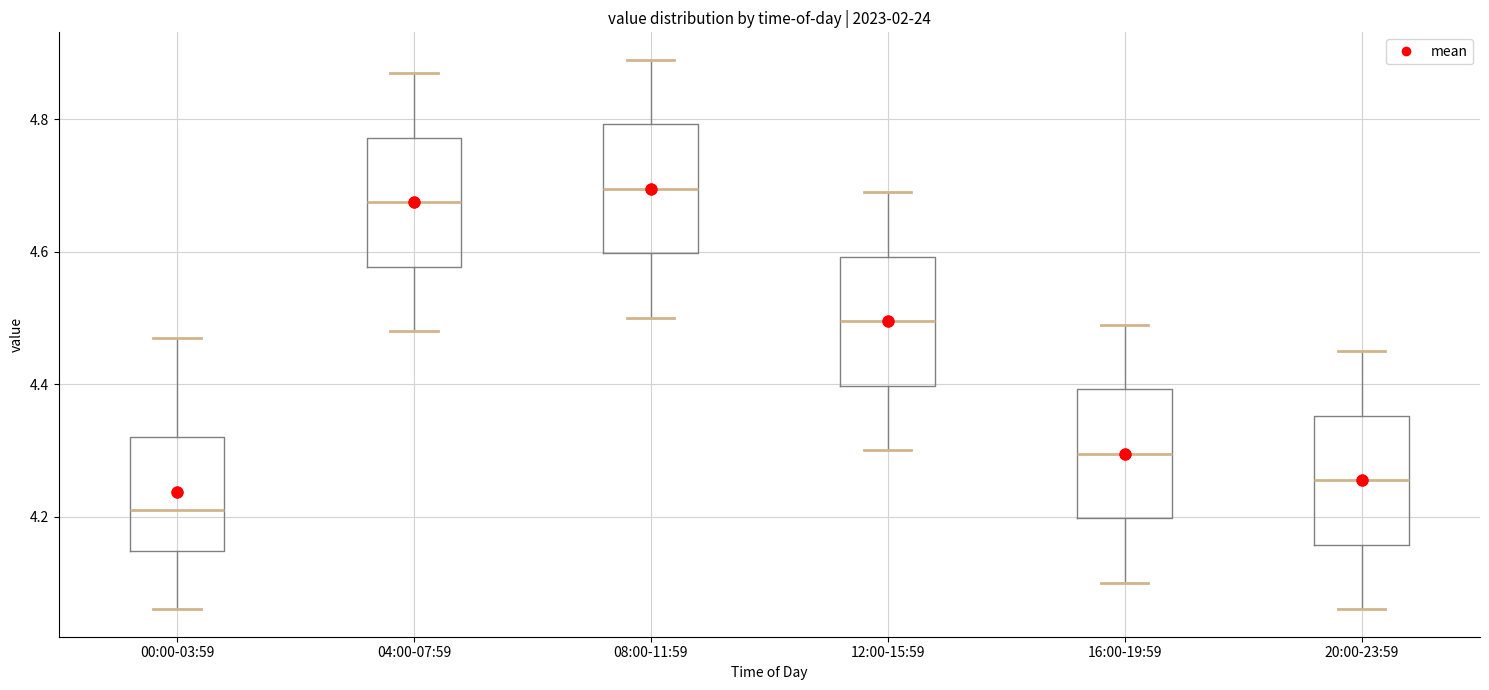

Where does the median line of the box for 04:00-07:59 sit on the y-axis? The values are not printed on the chart, so give them approximately, as read against the axis.

4.68